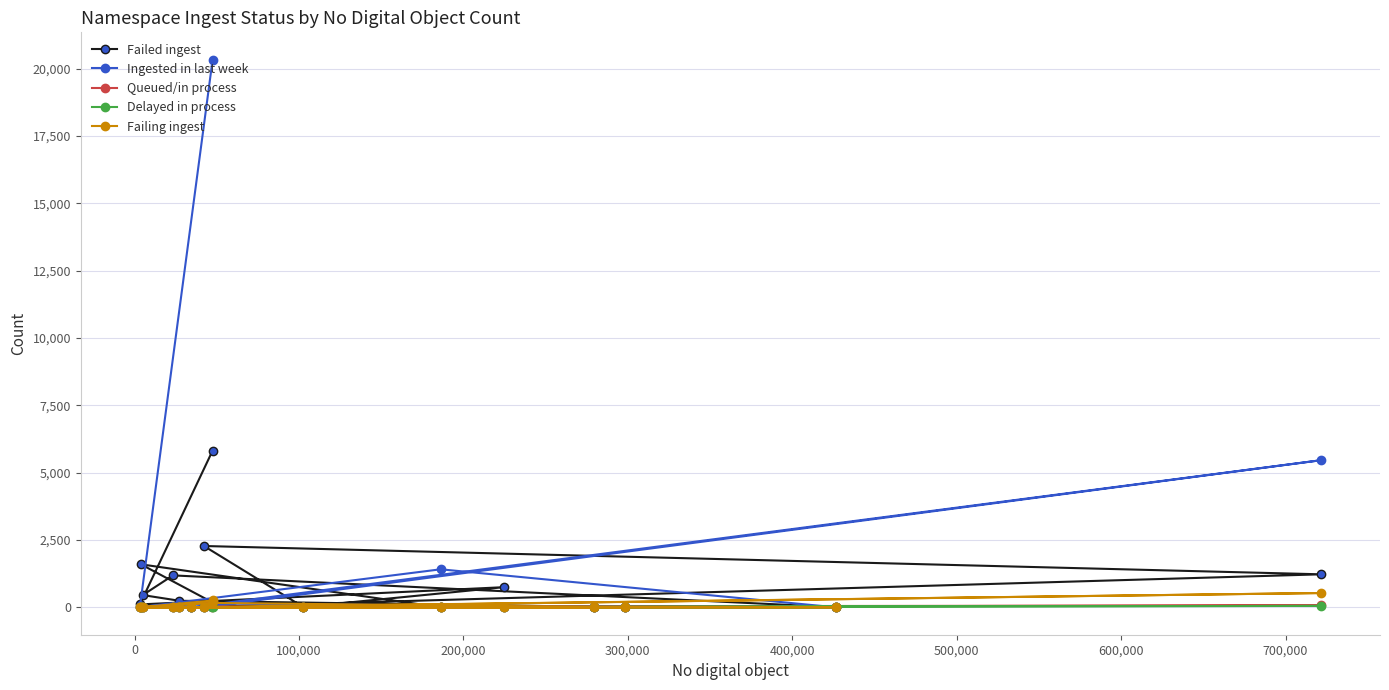

Which series has the largest range (max minus min)?

Ingested in last week